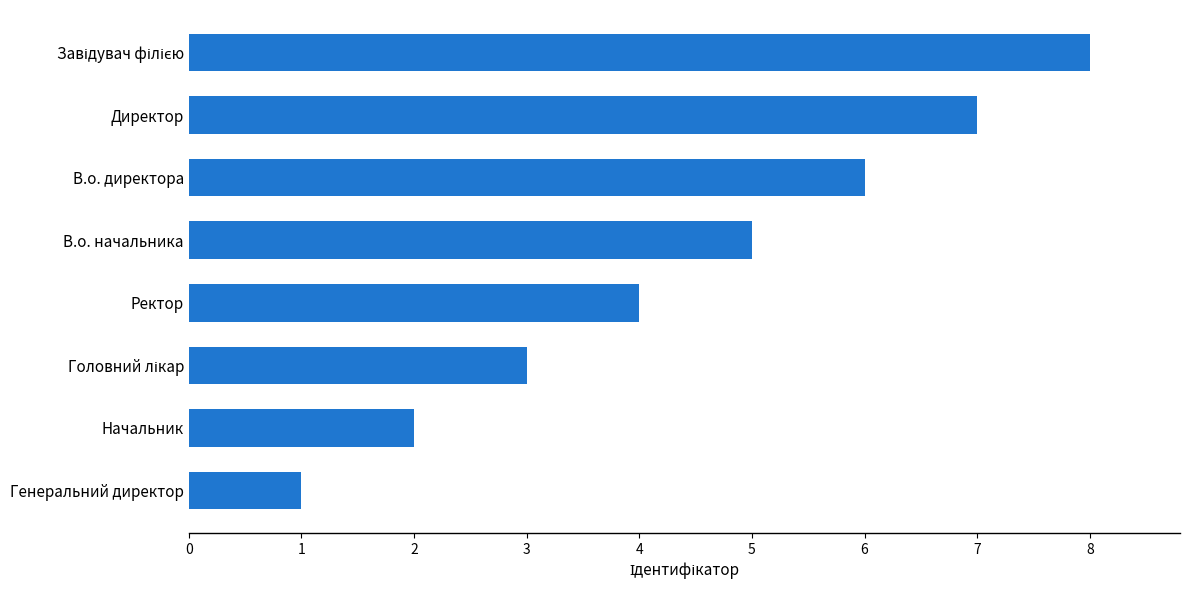

What is the maximum value shown in the chart?

8